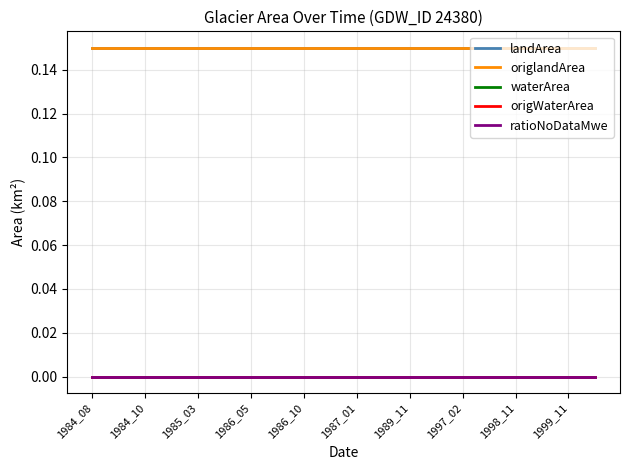

At how many categories does at least one series exceed 0?

20